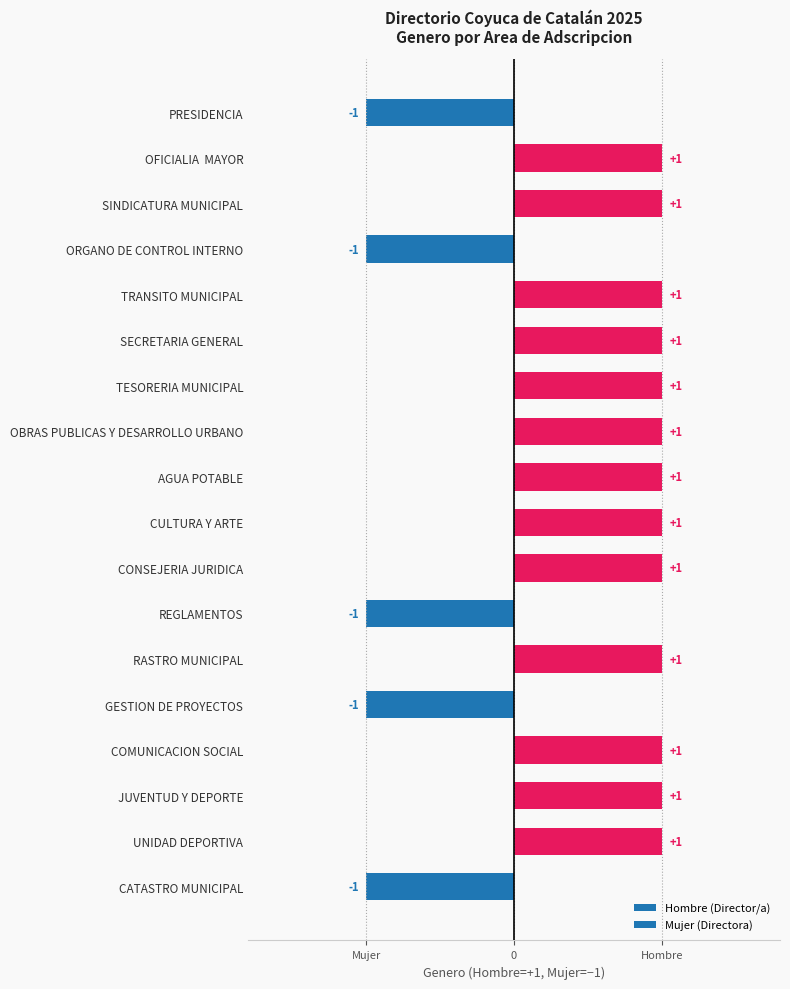

How many values are between -1 and 1?

18